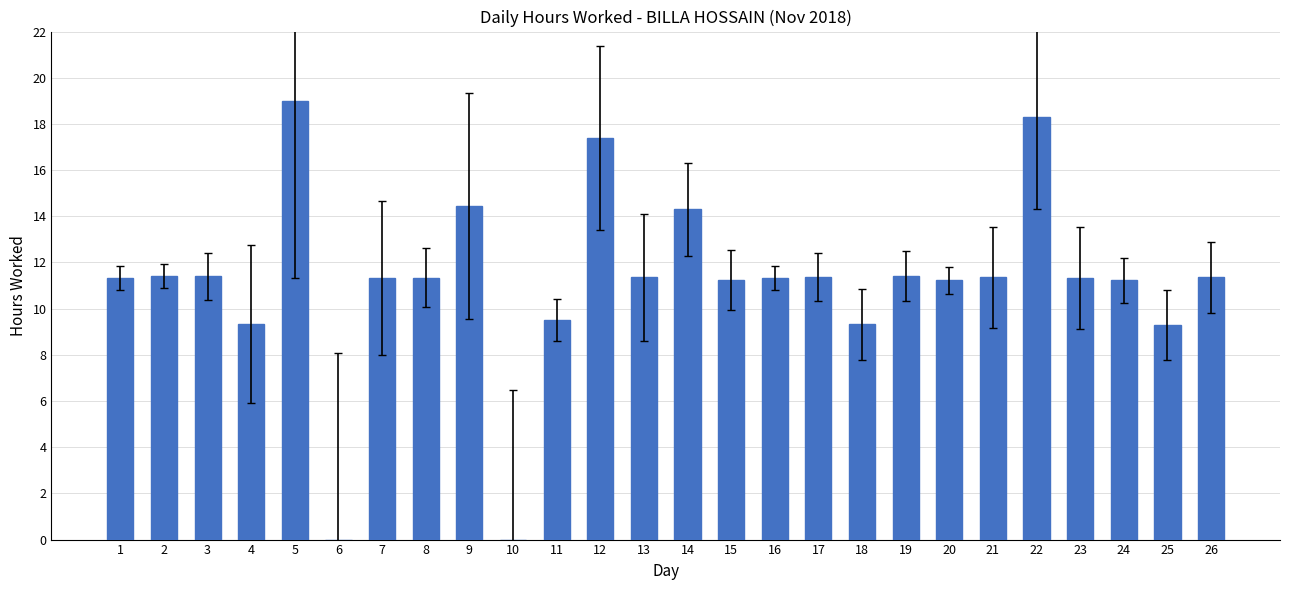

What is the approximate value at 26?

11.4